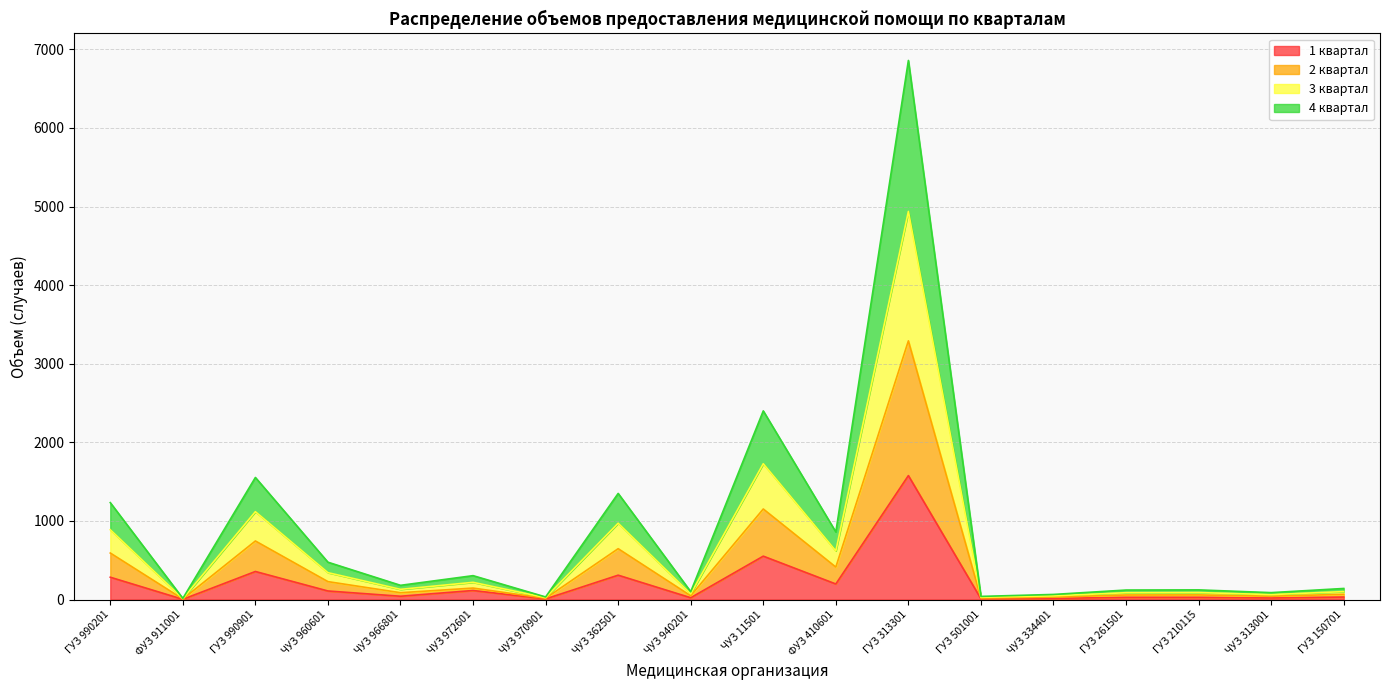

Does the chart have visible grid lines?

Yes